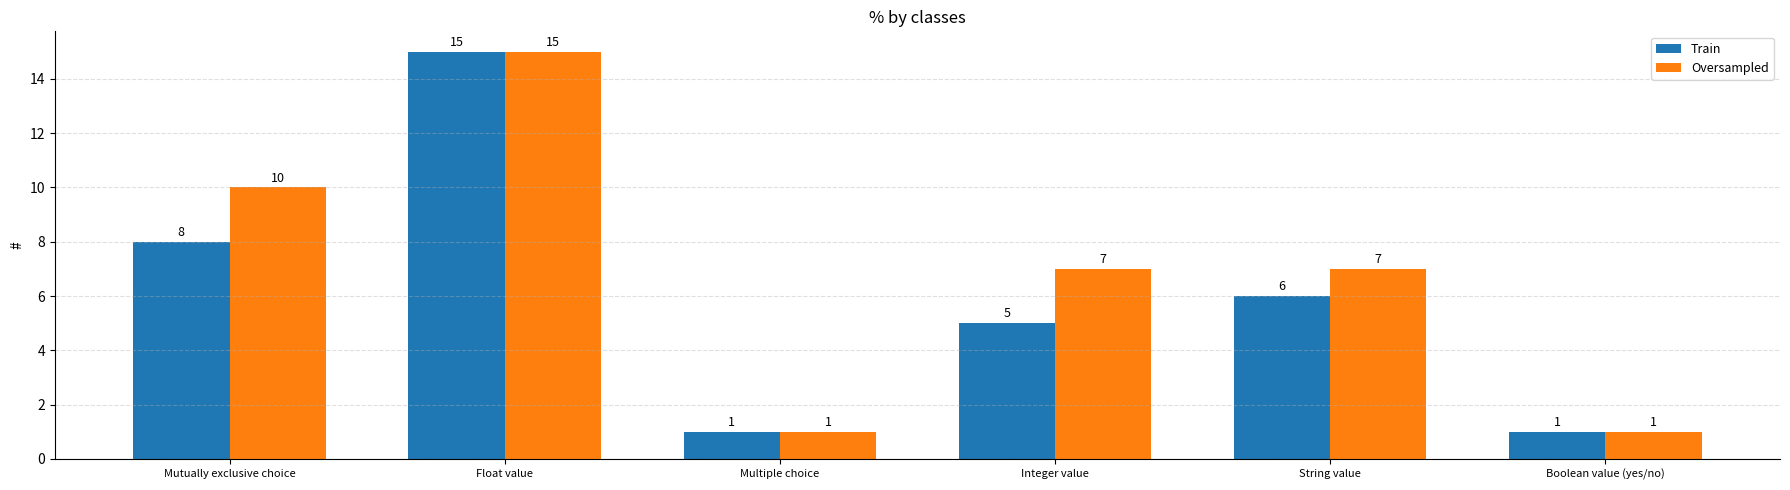

Between Multiple choice and Integer value, which series saw the biggest shift?

Oversampled